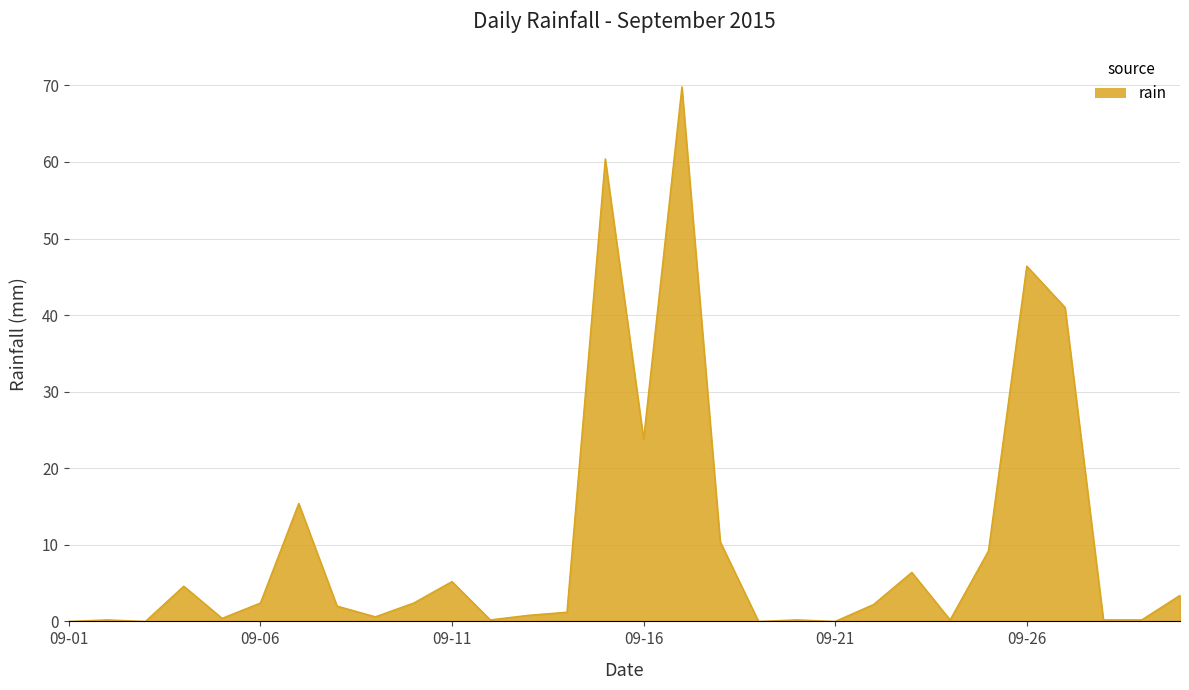

What is the greatest value displayed?

69.8